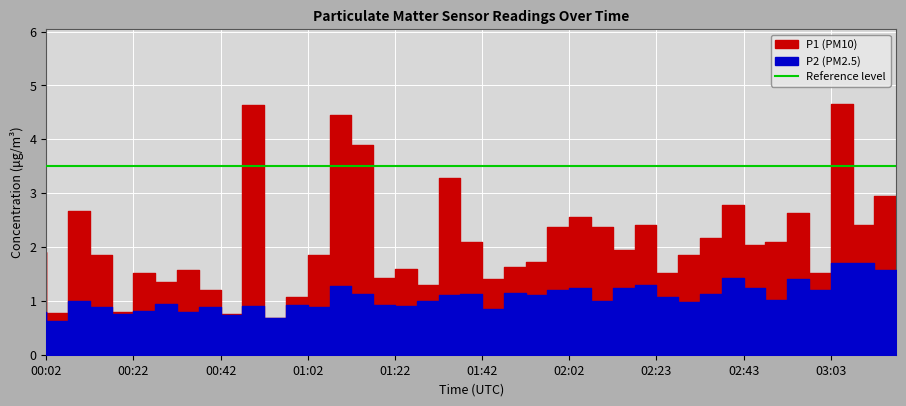

List the series in order of their overall mean, highest first.

P1, P2